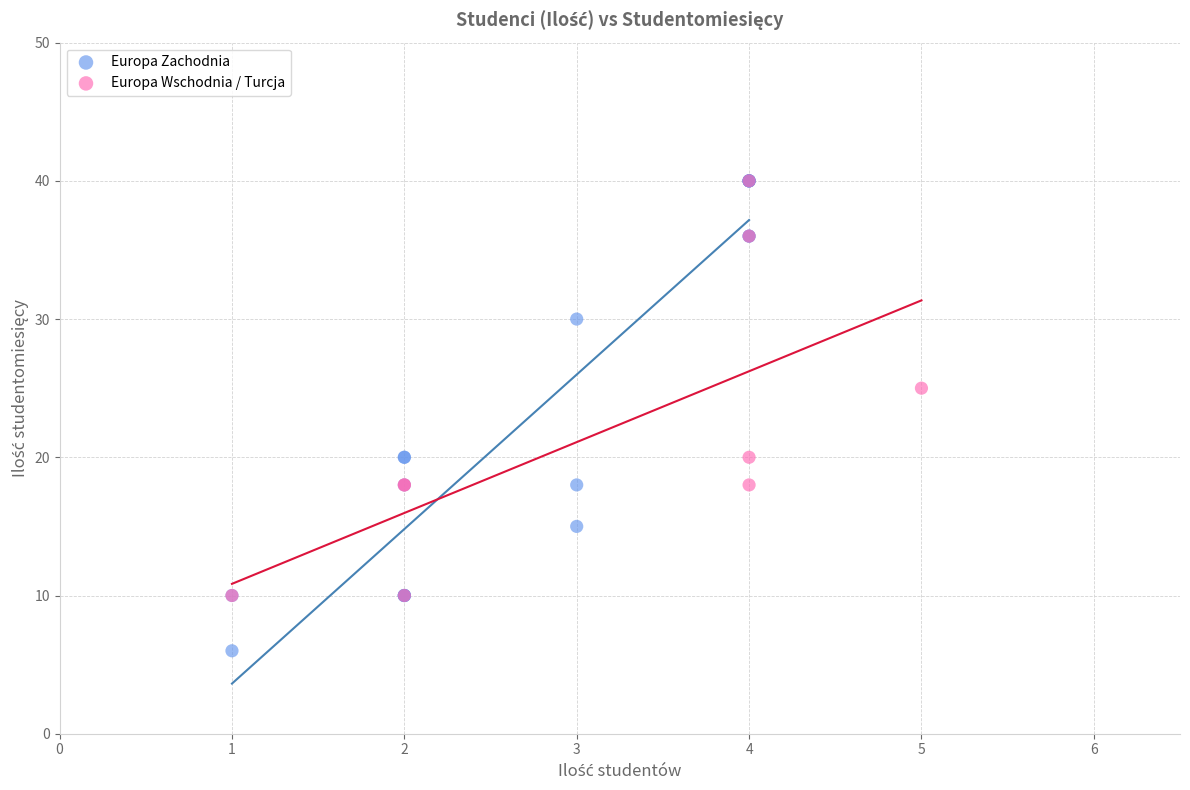

Which series contains the lowest Y value?

Europa Zachodnia